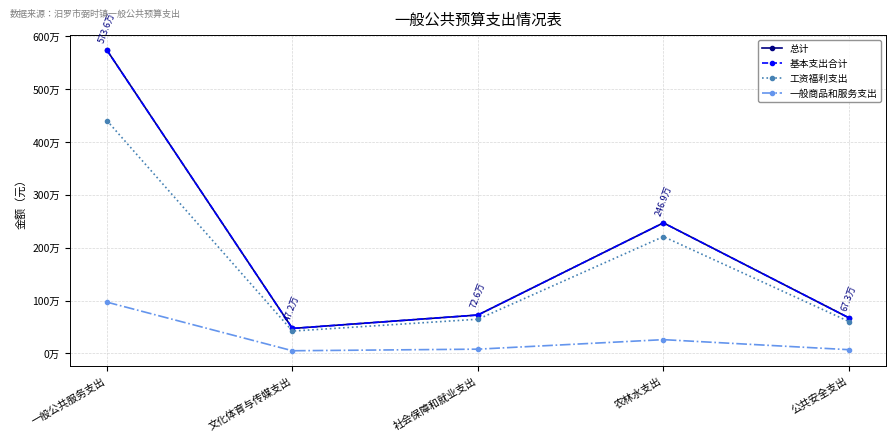

Which series has the largest range (max minus min)?

总计